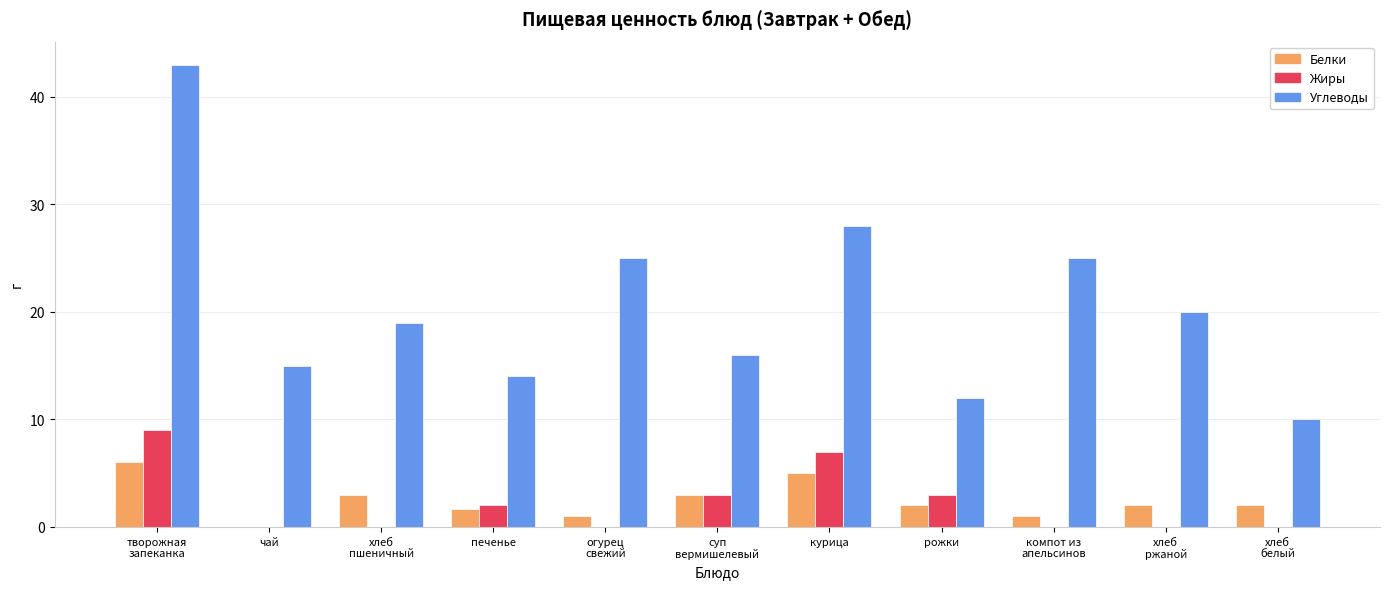

What is the total value across all series at хлеб
белый?

12.0